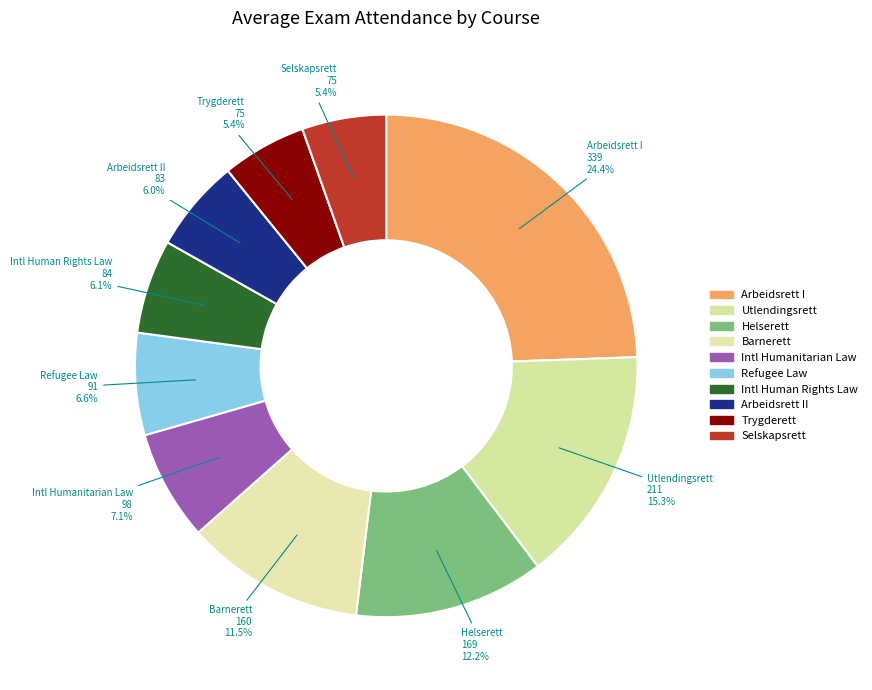

The Utlendingsrett slice represents 3% of the pie. True or false?

False